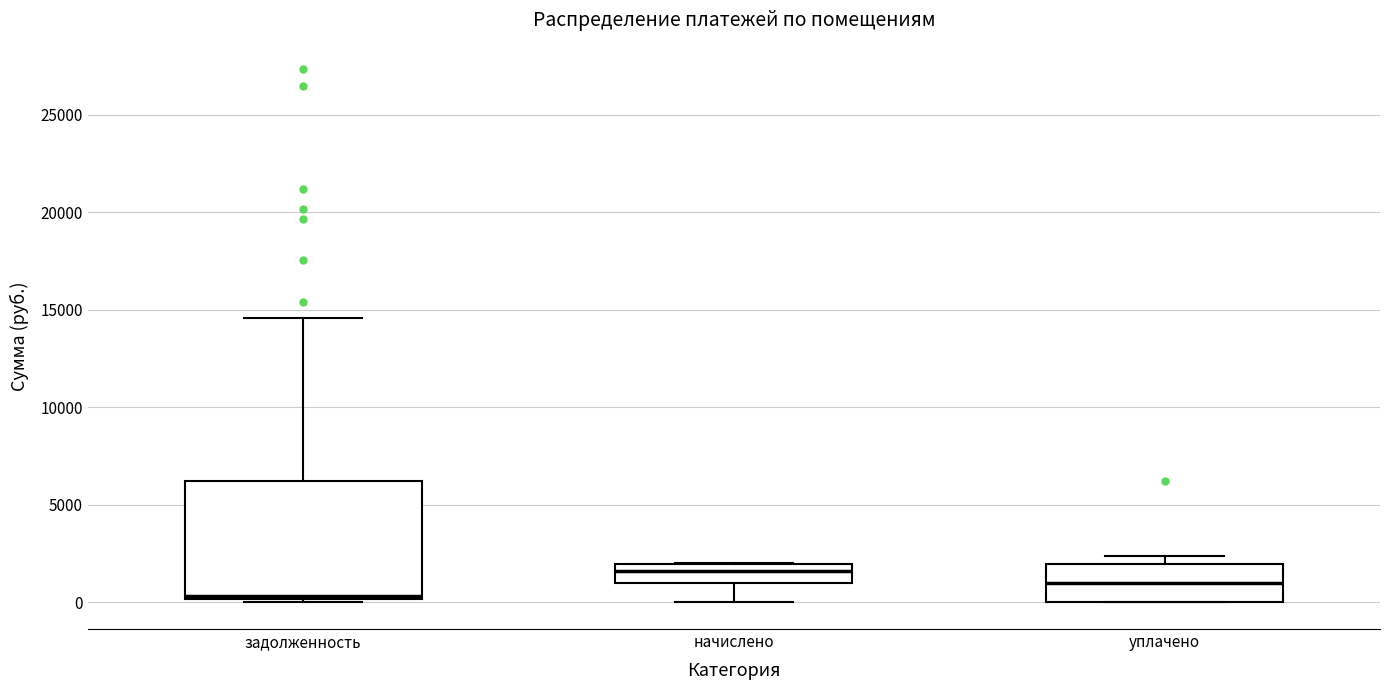

Which box is the tallest, from its lower edge to its upper edge?

задолженность